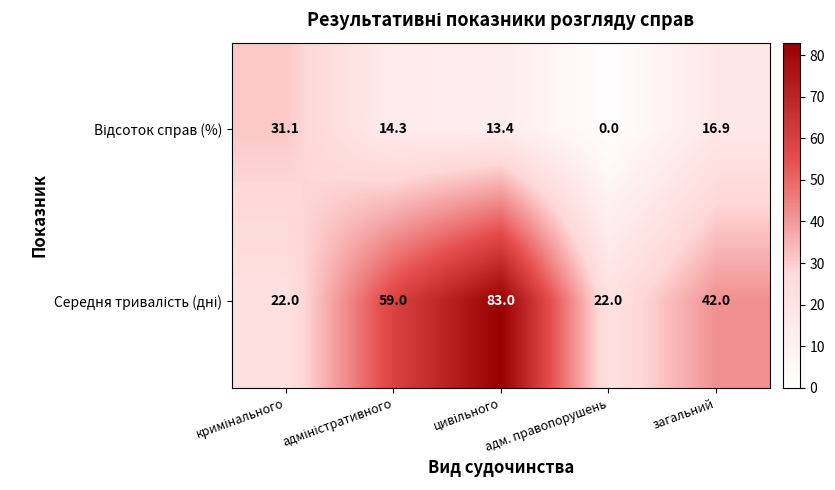

Which category has the lowest value across all series?

адм. правопорушень